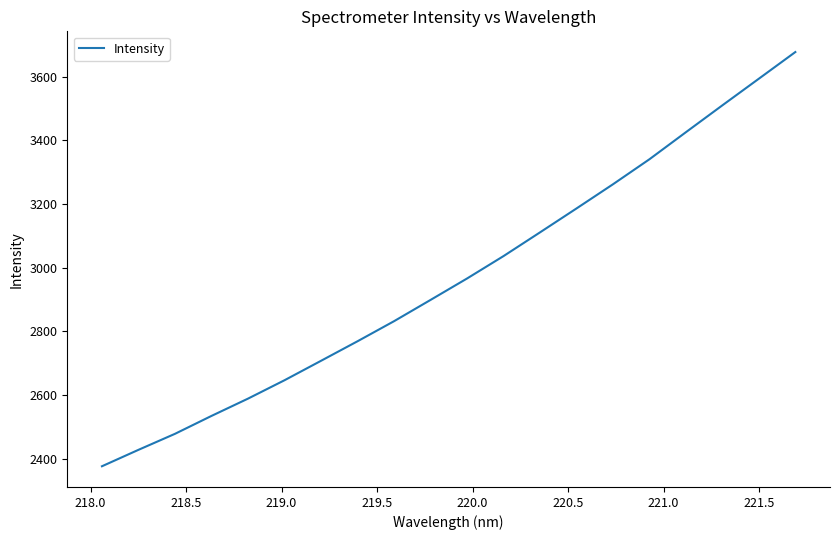

What is the difference between the maximum and minimum values?

1301.0